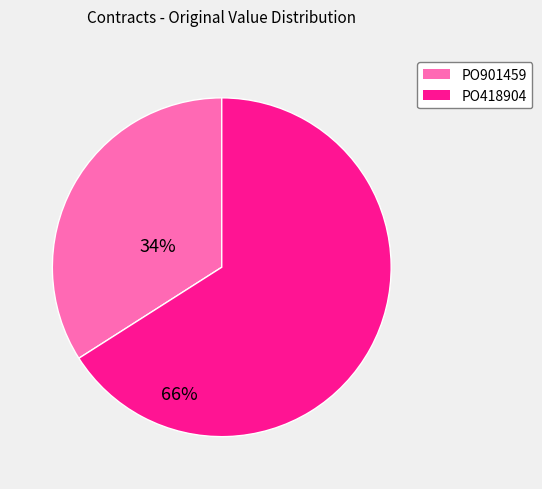

How many slices are in this pie chart?

2